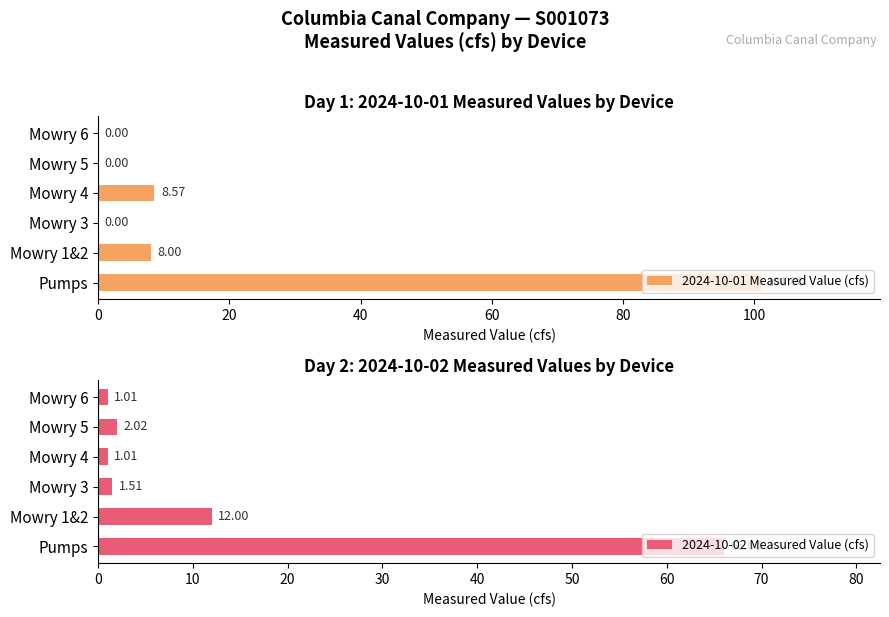

What is the sum of the 2024-10-01 Measured Value (cfs) values at Pumps and Mowry 4?

109.6